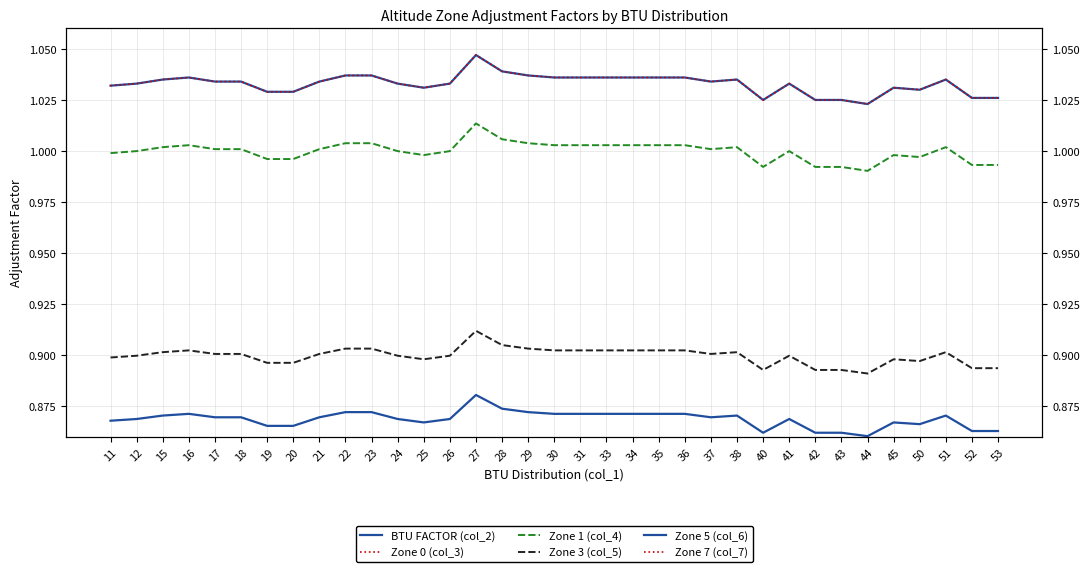

What is the sum of the Zone 0 (col_3) values at 52 and 25?

2.1